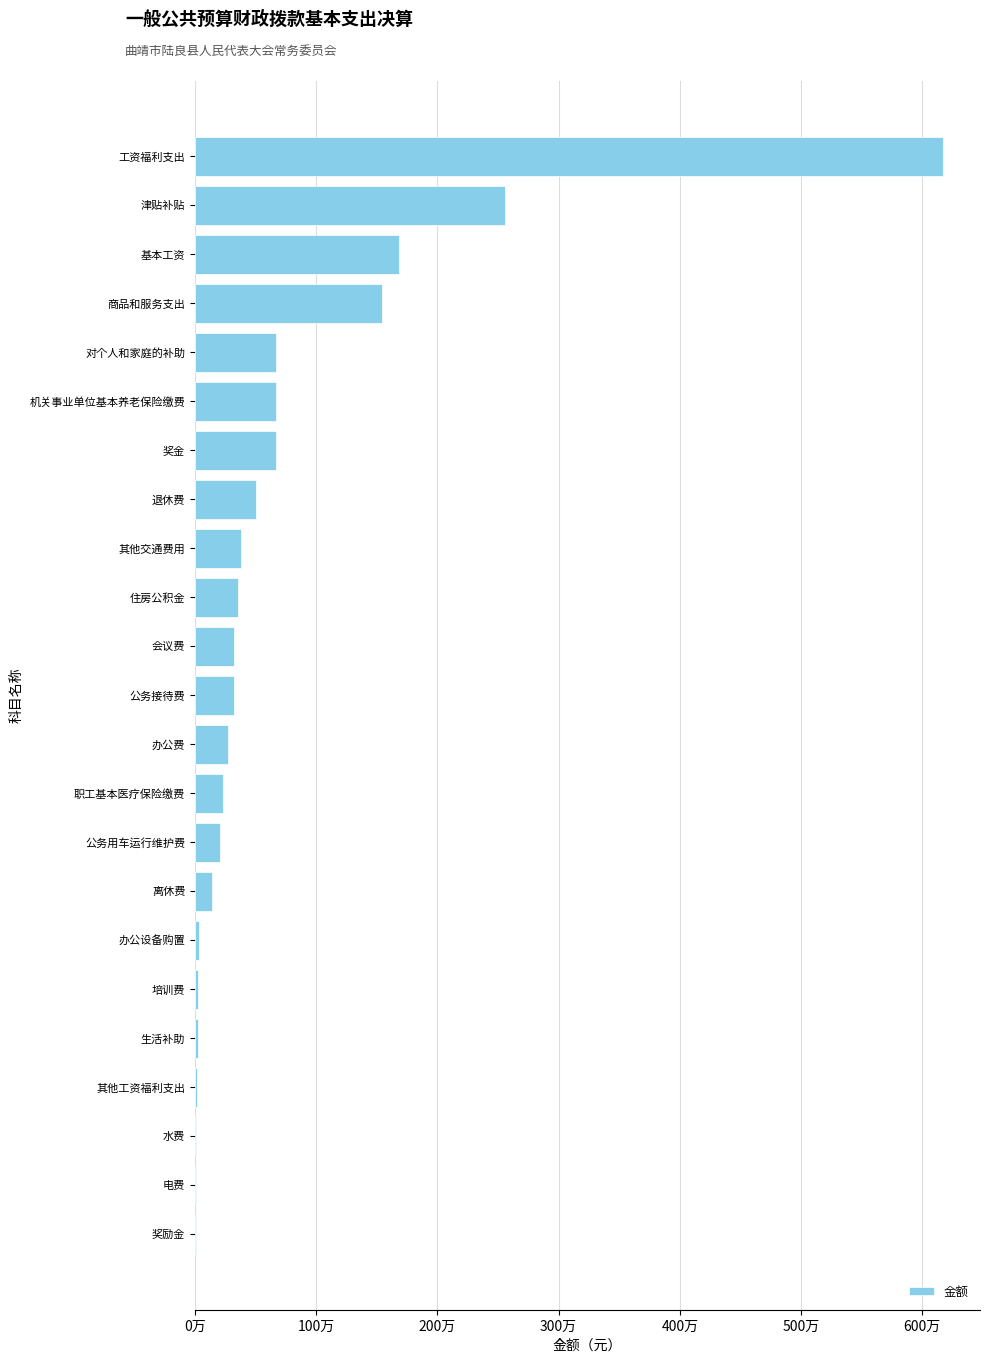

What is the minimum value shown in the chart?

8300.0